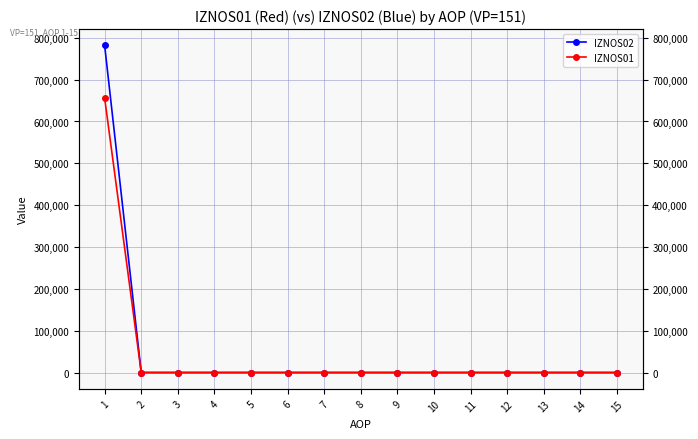

What is the difference between the maximum and minimum values in the IZNOS02 series?

781795.2